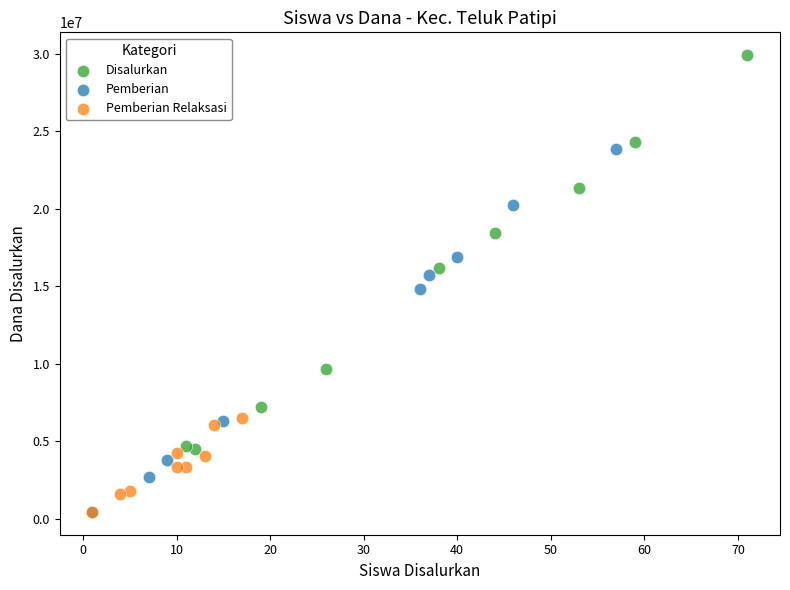

Which series has the largest Y range (max minus min)?

Disalurkan